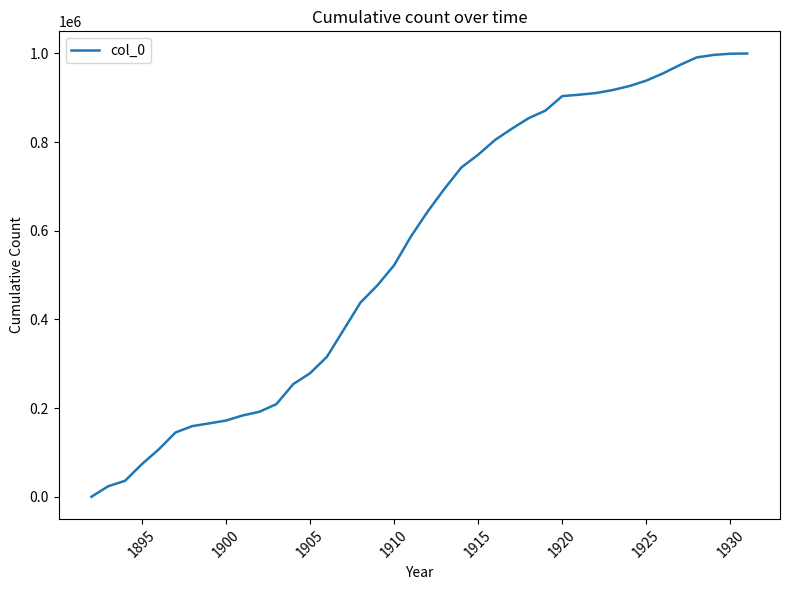

What is the greatest value displayed?

999730